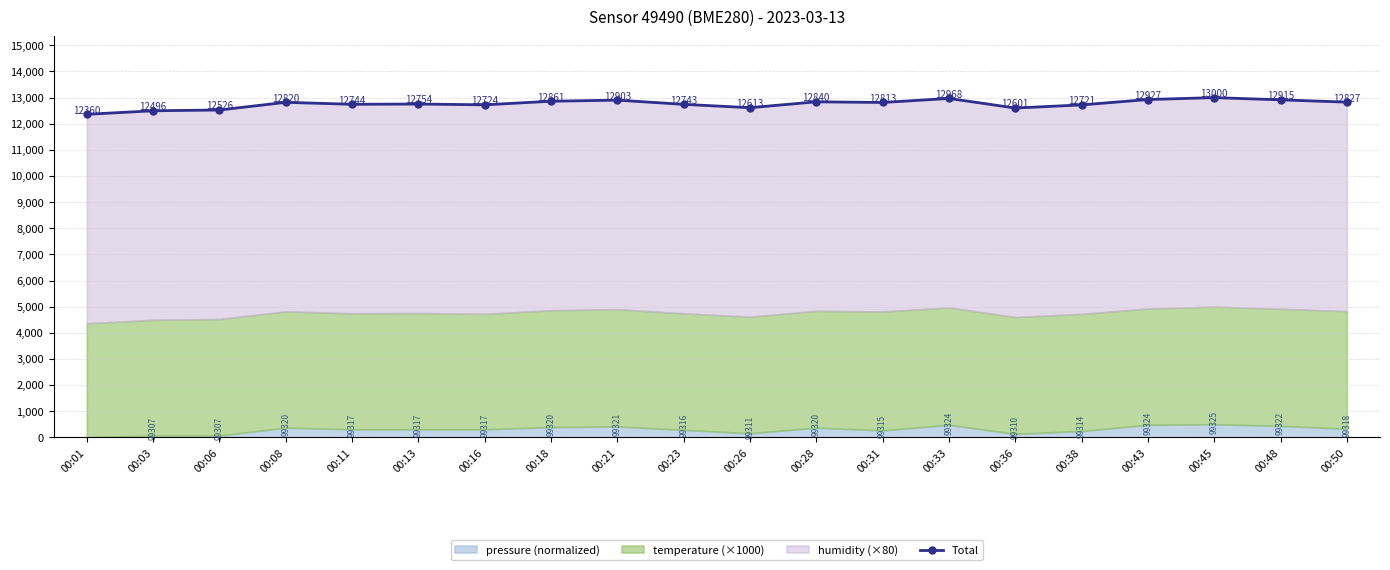

What is the maximum value shown in the chart?

13000.0